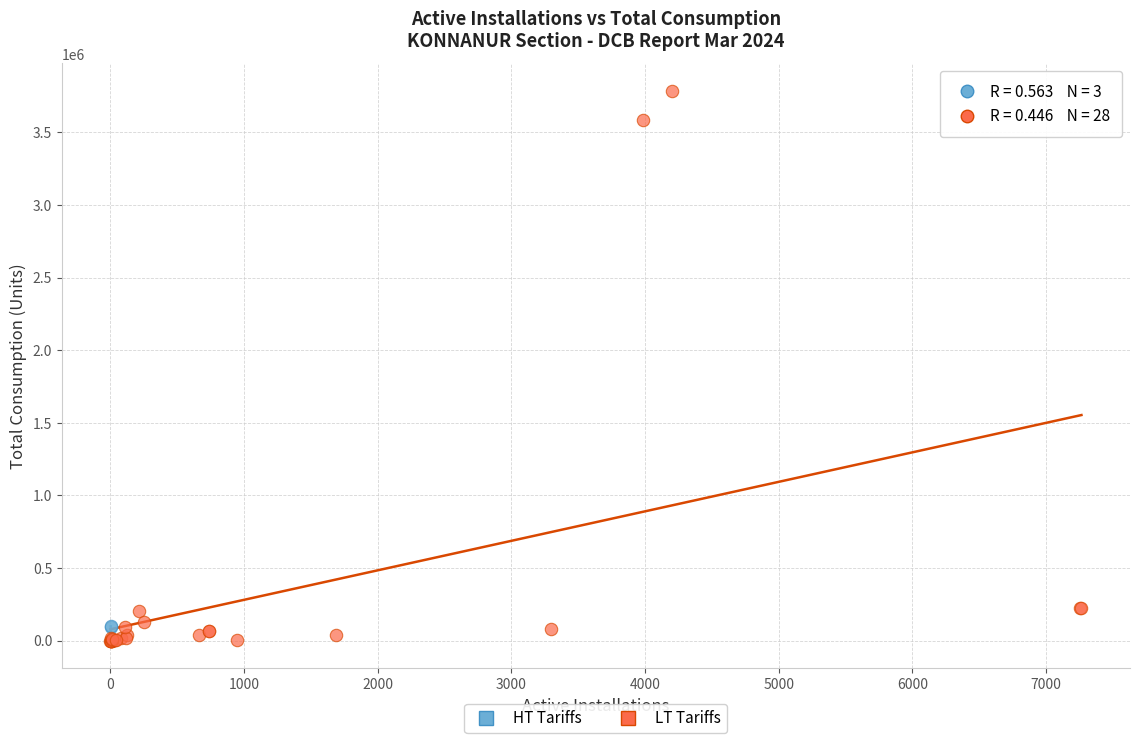

Which series contains the highest Y value?

LT Tariffs